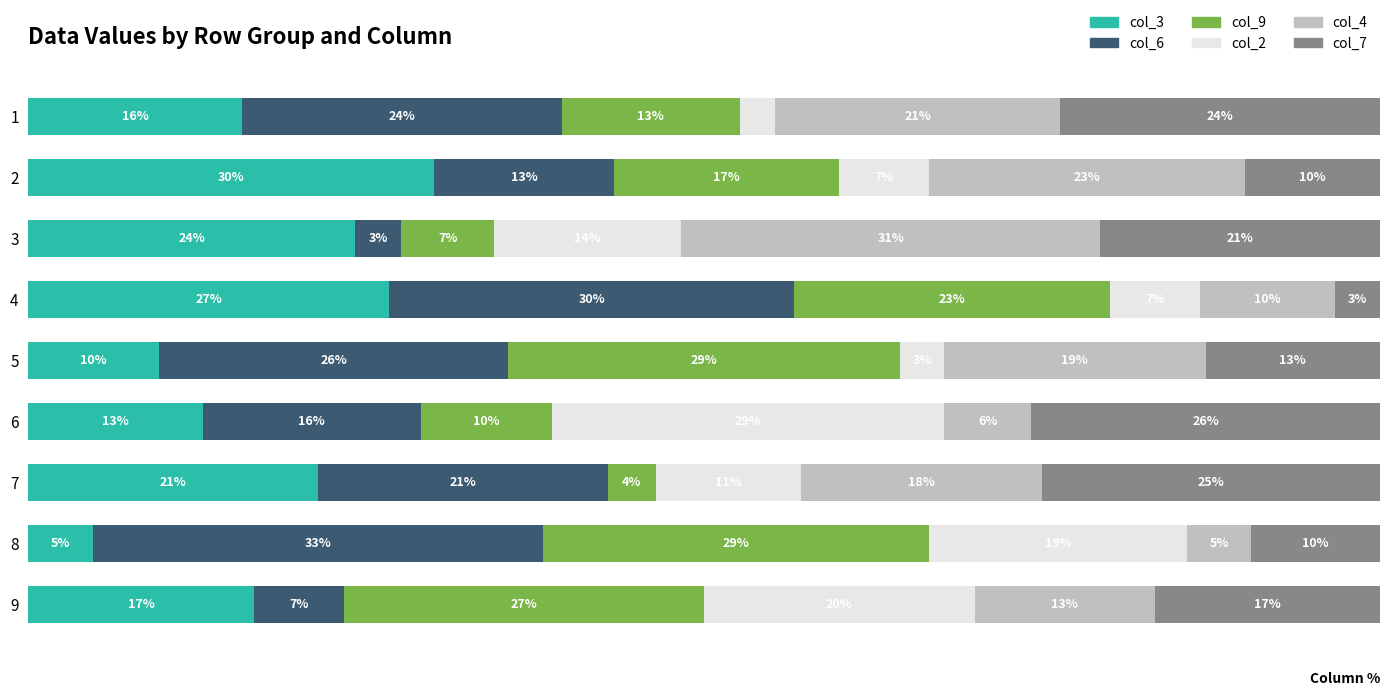

The value of col_7 at 8 is 2.0. True or false?

False